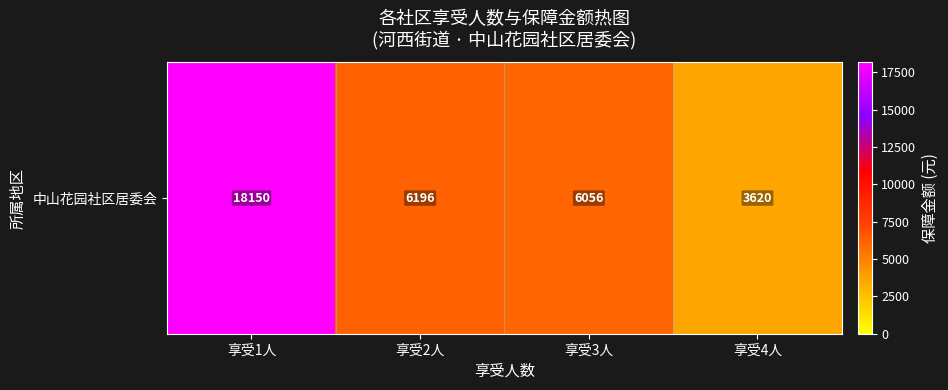

What is the ratio of the value at 享受3人 to the value at 享受2人?

1.0